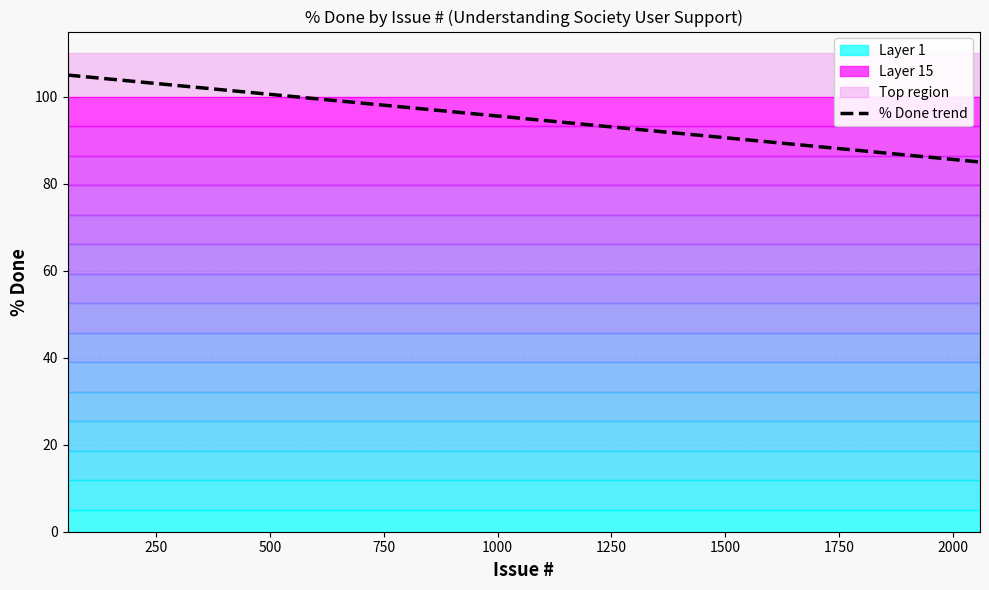

Count the number of categories in the chart.

38